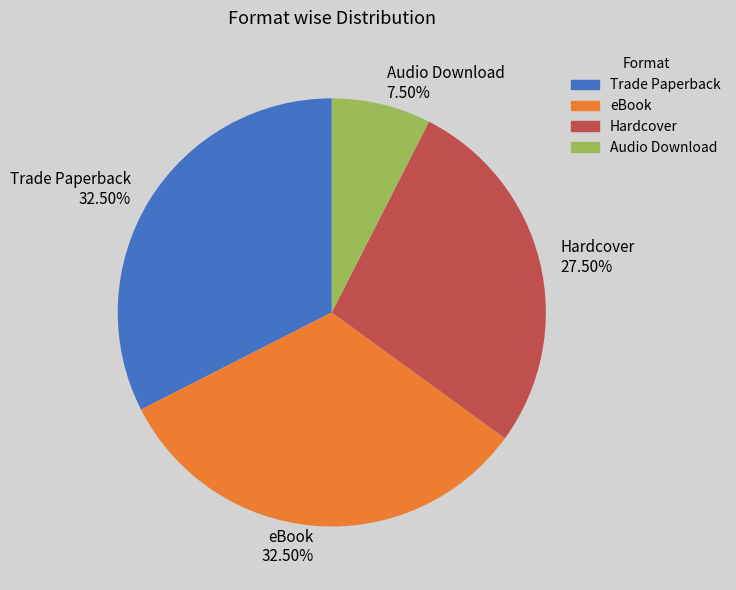

Count the number of slices in the pie.

4